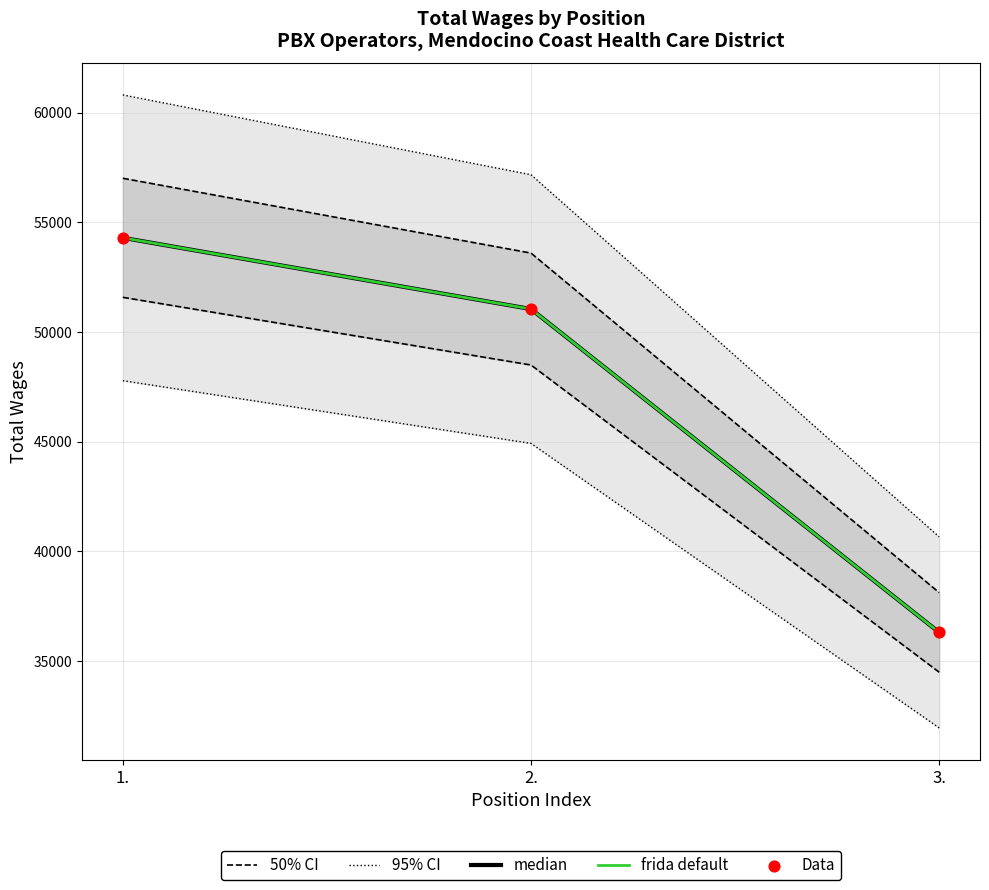

Which series contains the highest Y value?

95% CI